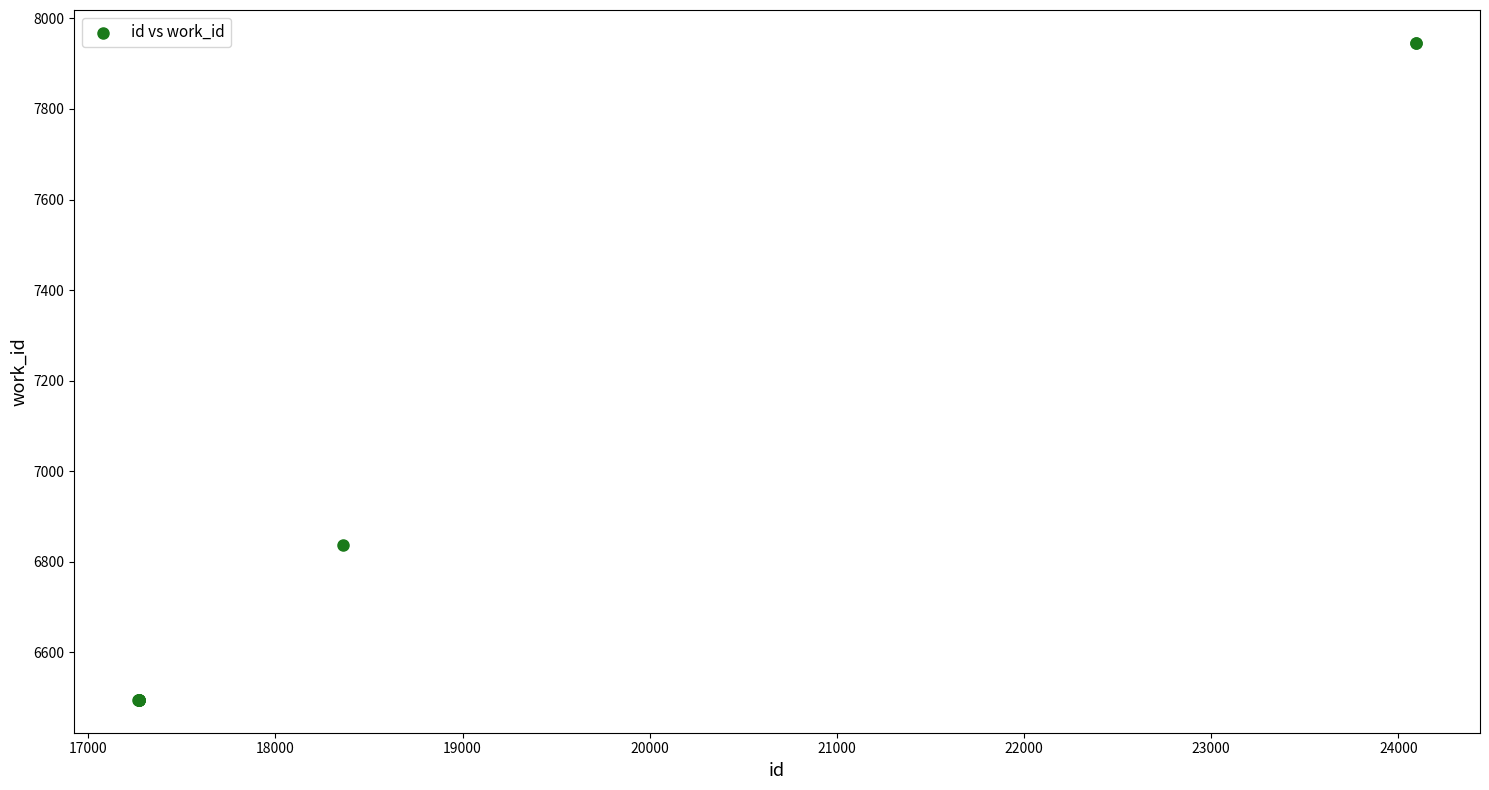

What Y value in the scatter plot is closest to 7220?

6836